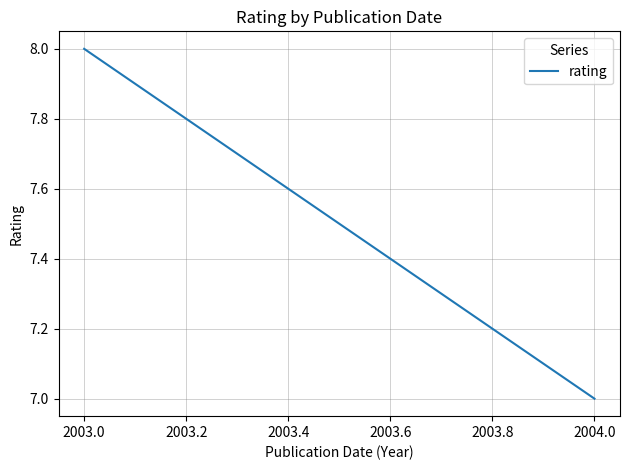

What is the greatest value displayed?

8